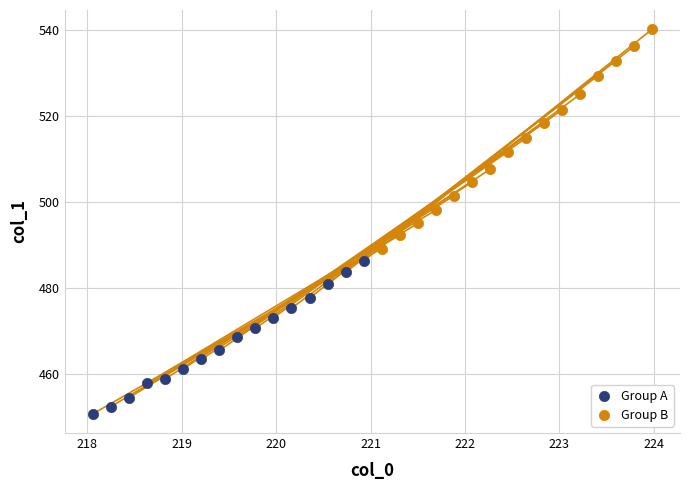

Which series reaches the minimum Y coordinate?

Group A